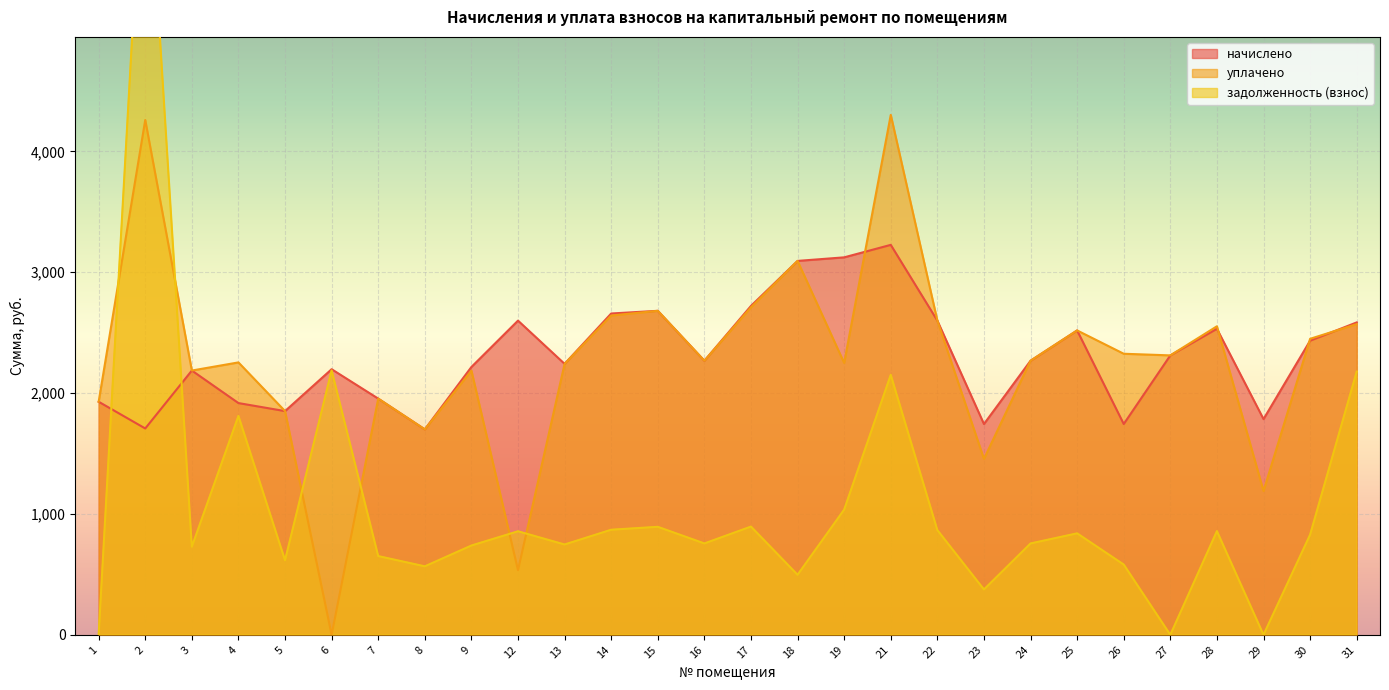

At which label does начислено first exceed 2267?

12